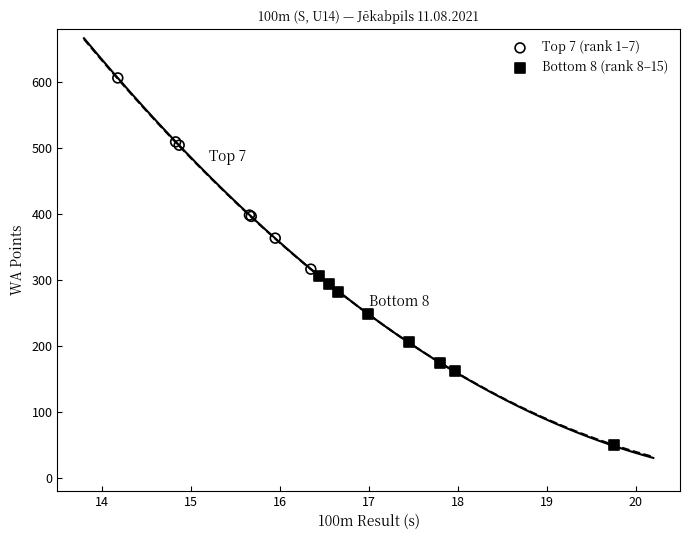

Which series has the widest spread of Y values?

Top 7 (rank 1–7)